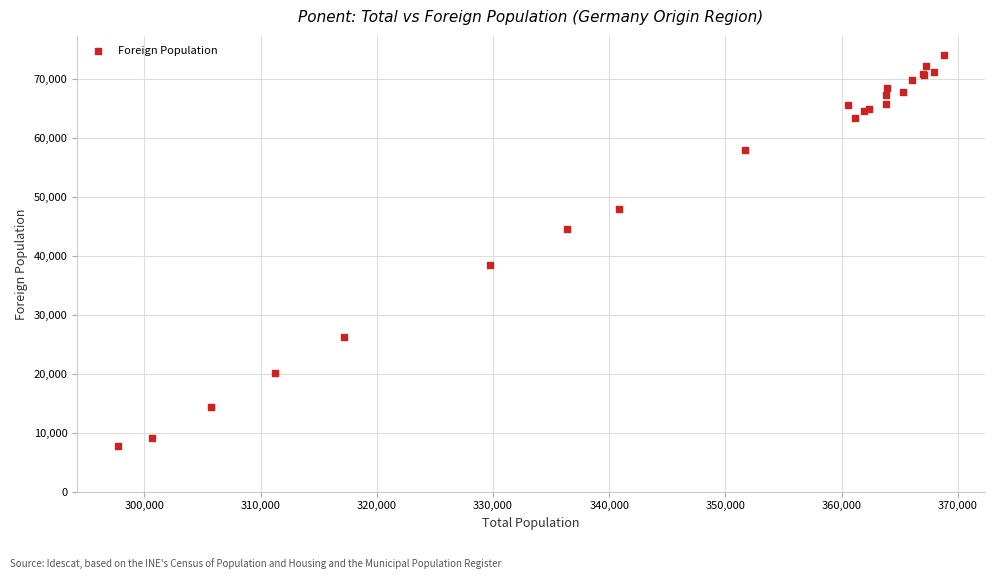

What Y value in the scatter plot is closest to 40889?

38409